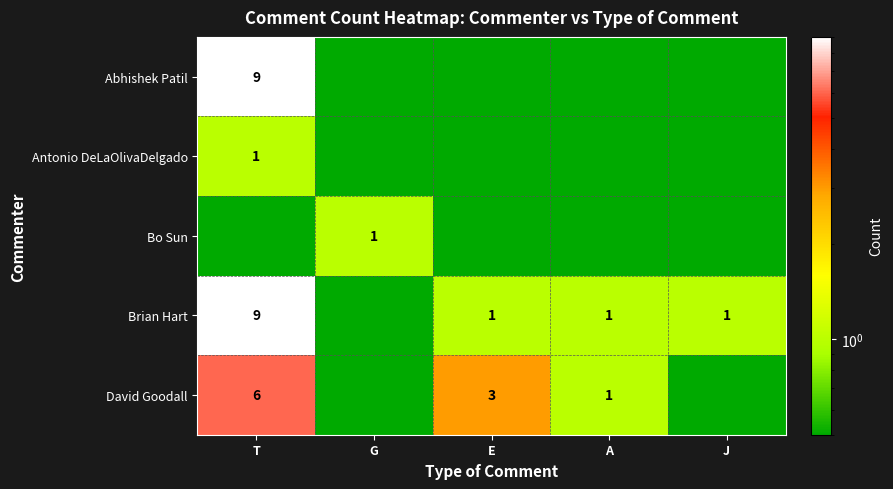

At how many categories does at least one series exceed 2?

2